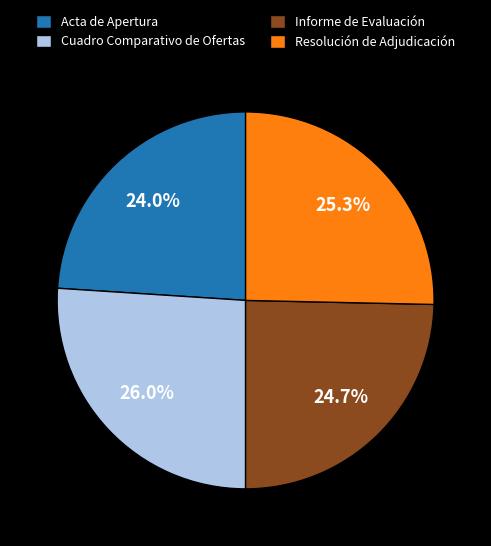

How much of the chart is everything except Resolución de Adjudicación?

74.7%